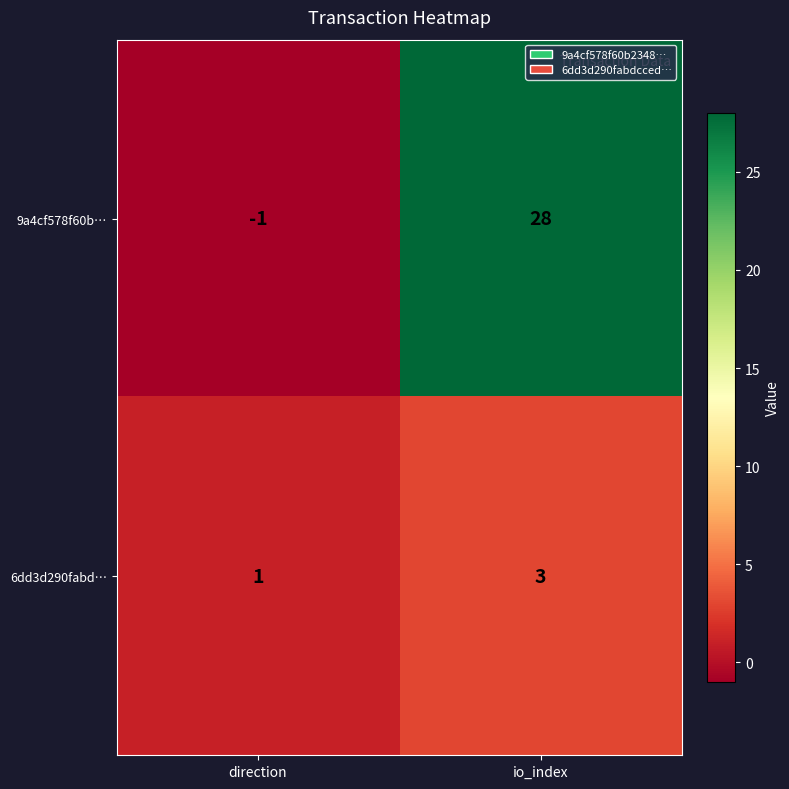

What is the sum of all 9a4cf578f60b… values?

27